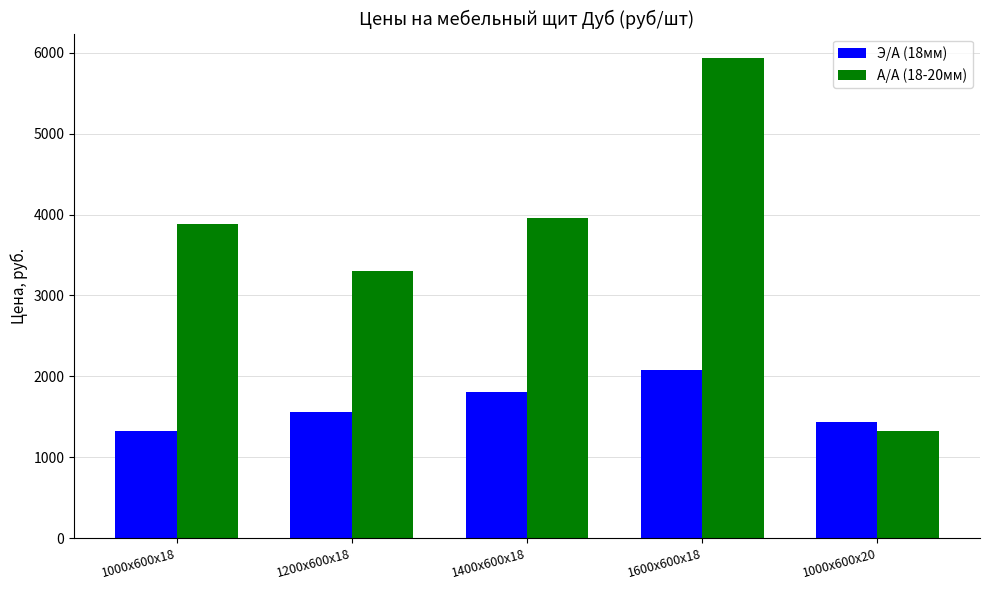

What is the greatest value displayed?

5940